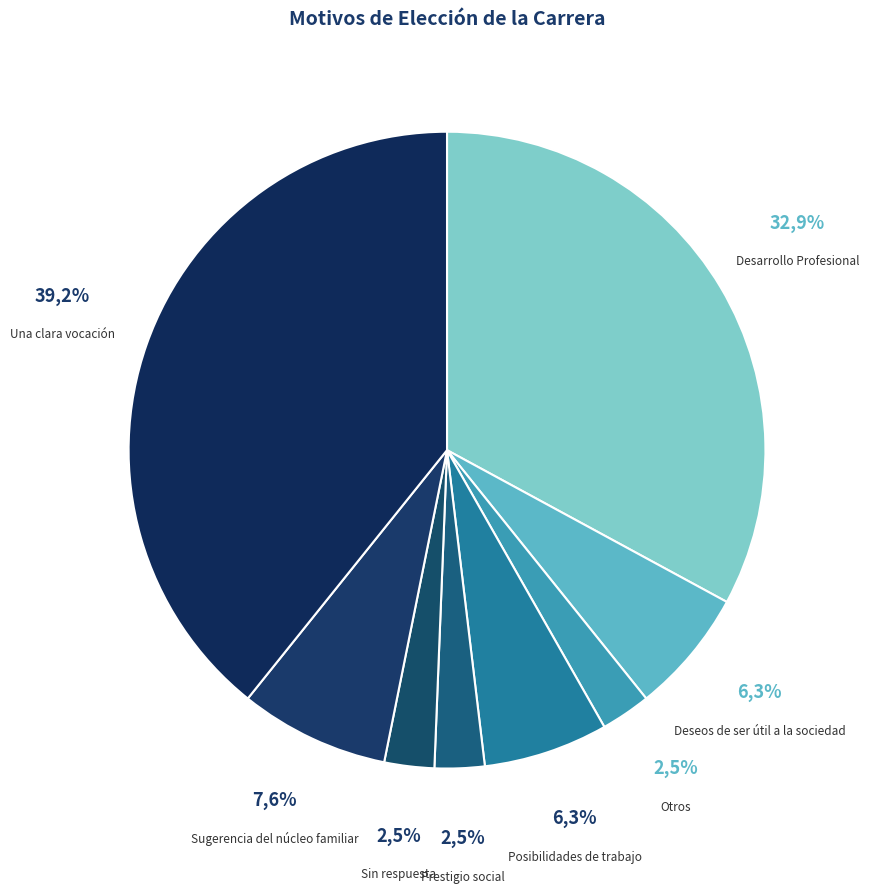

What is the smallest slice in the pie chart?

Otros